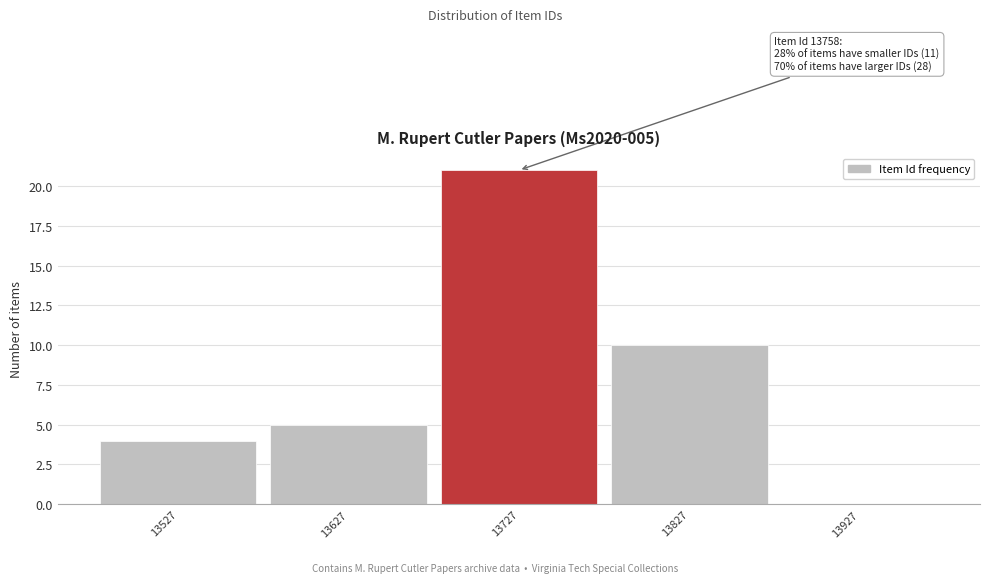

Reading right to left, transcribe all the data shown in this chart.

13927=0	13827=10	13727=21	13627=5	13527=4